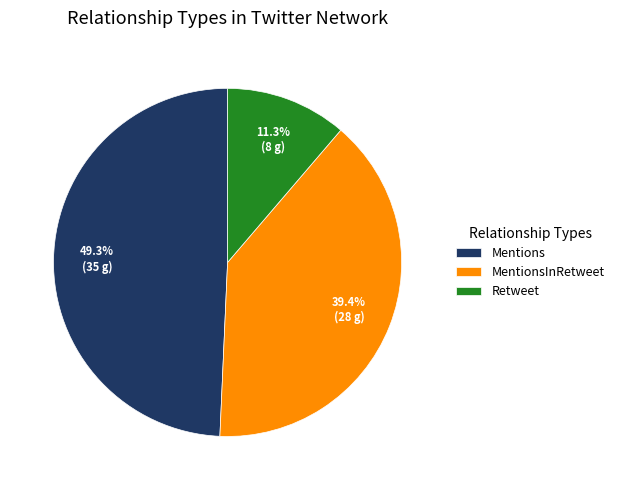

Is MentionsInRetweet the majority of the pie?

No